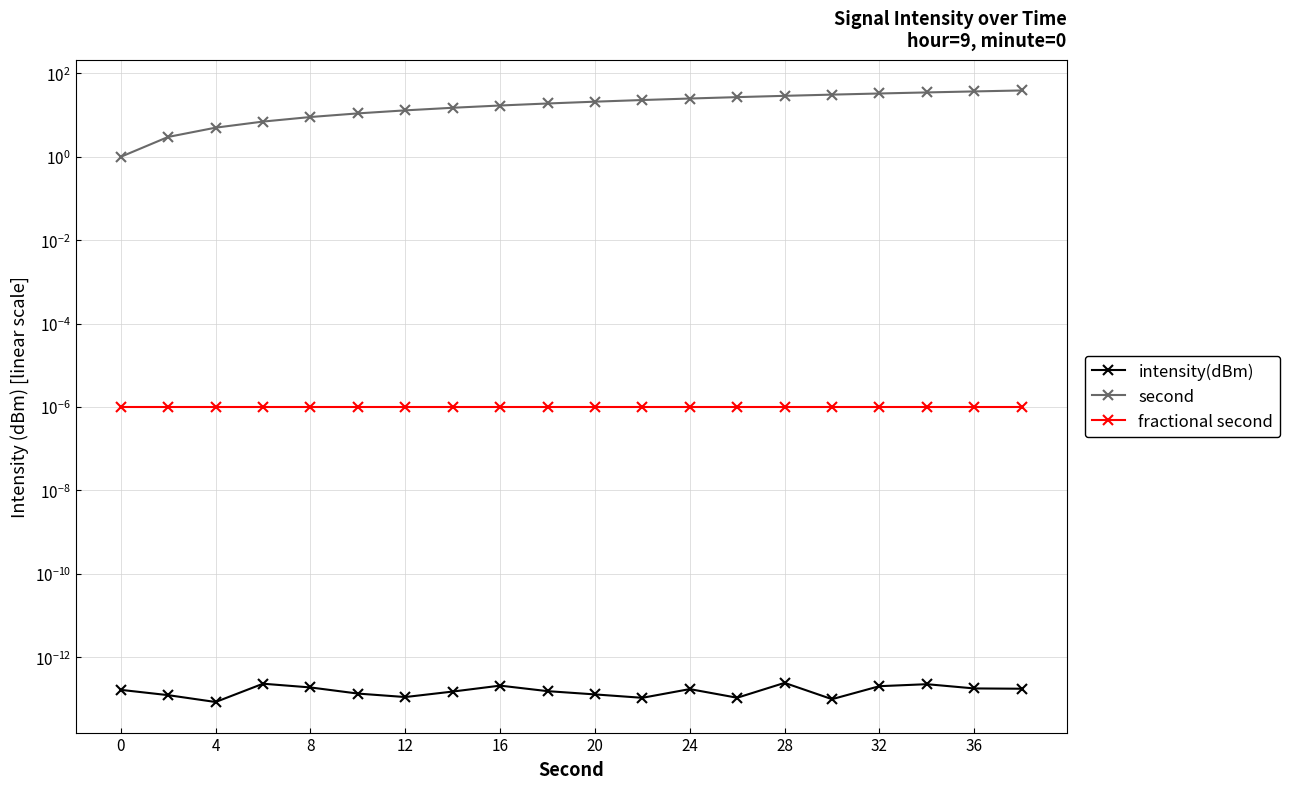

How many fractional second values are between 0 and 1?

20